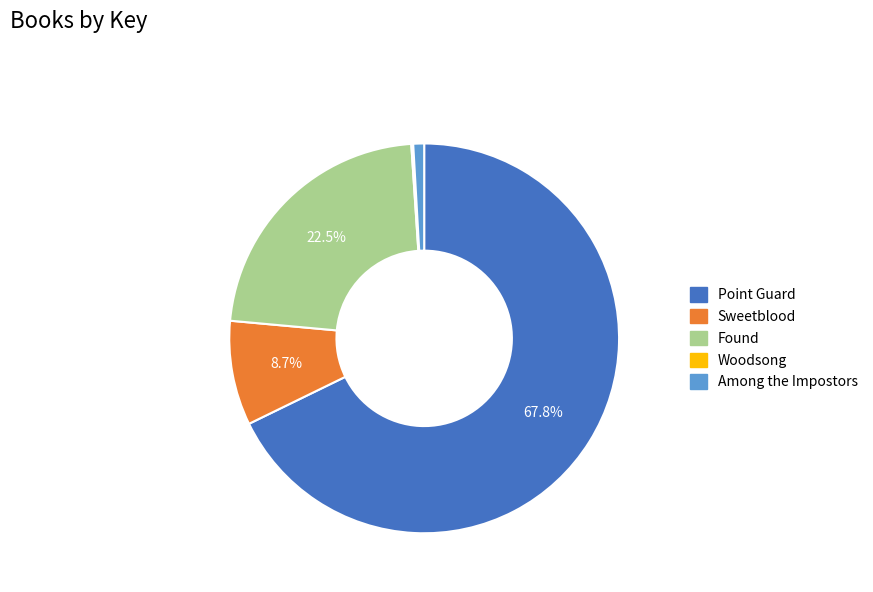

To the nearest percent, what percentage of the pie is Sweetblood?

9%